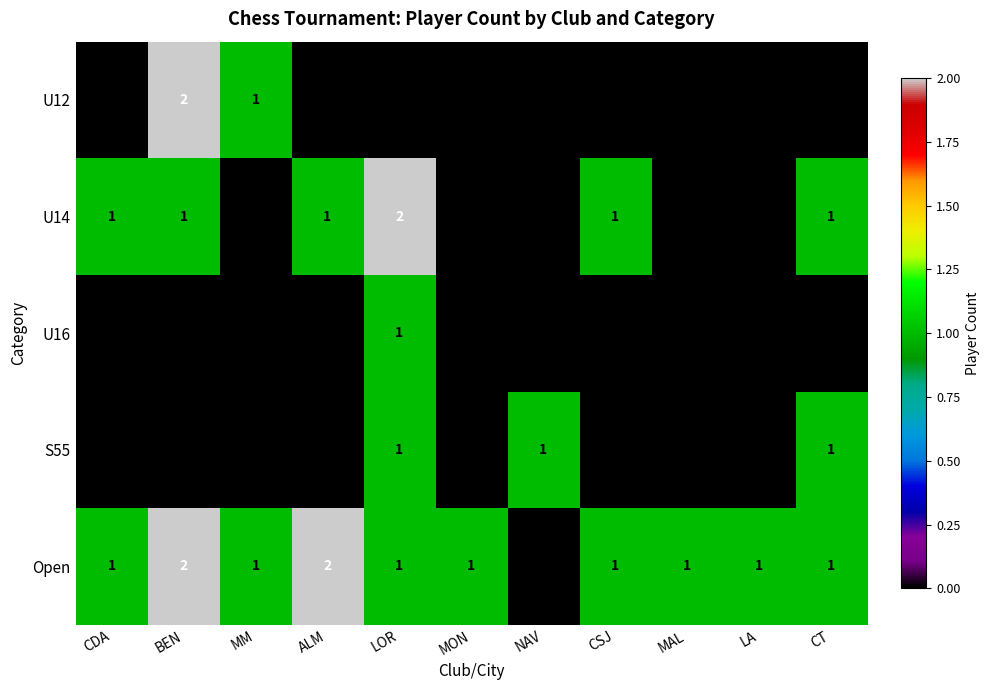

Count the U16 values in the range 0 to 1.

11